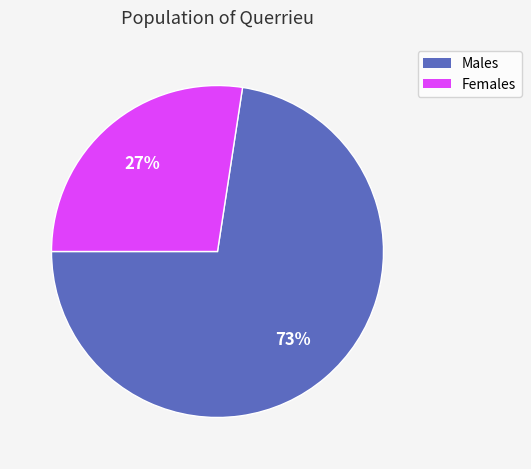

Is there any slice that represents more than half of the pie?

Yes